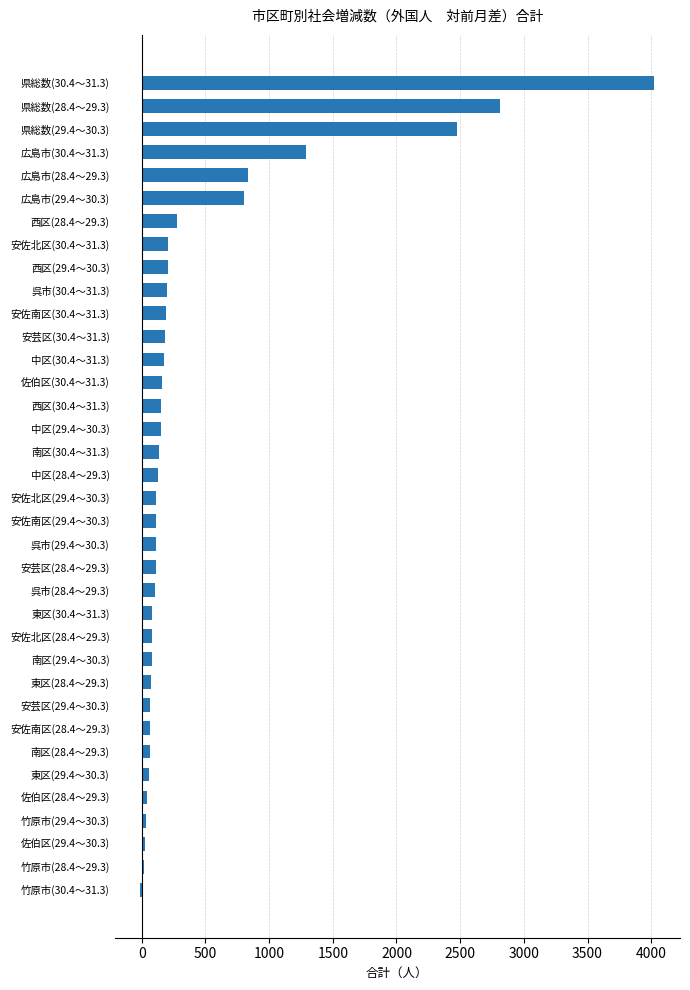

What is the sum of all values?

15624